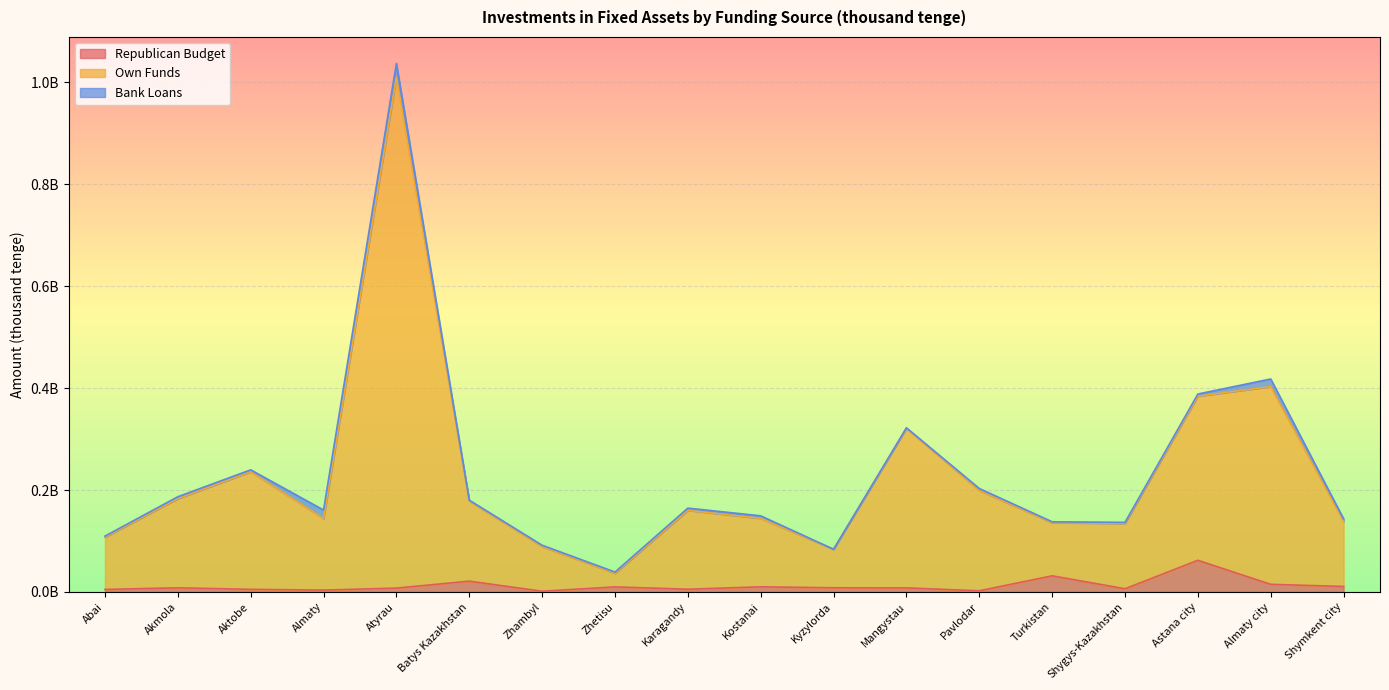

At how many categories does at least one series exceed 194816524?

6